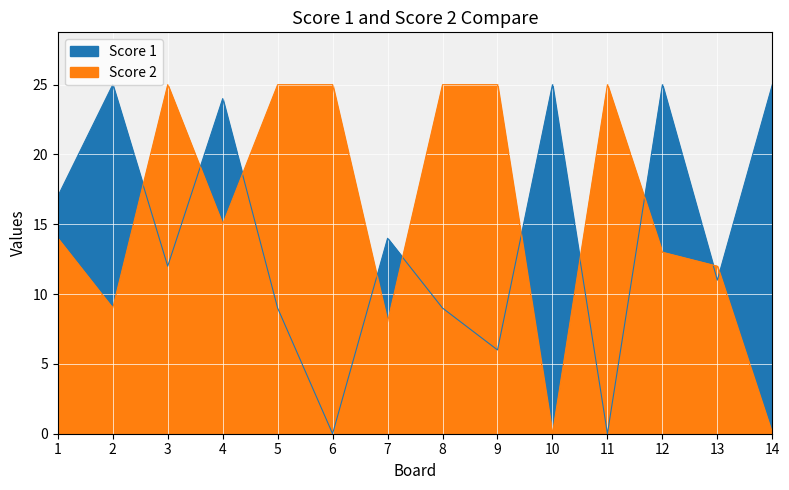

Between 6 and 11, which series saw the biggest shift?

Score 1